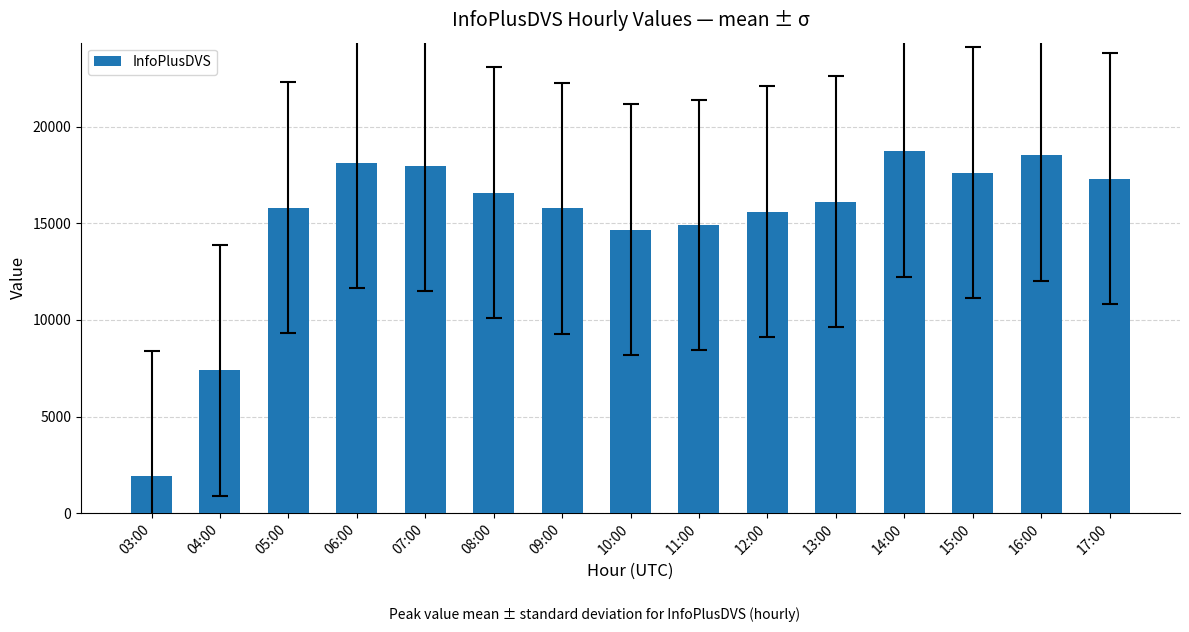

What value does the data have at 03:00?

1907